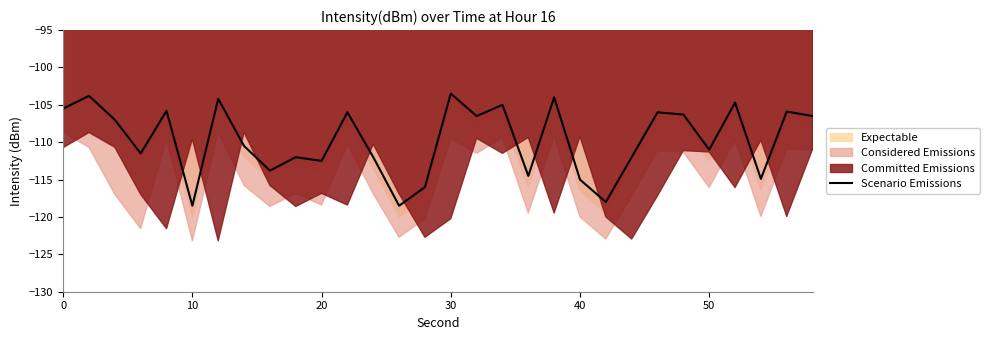

True or false: Scenario Emissions has a value of -111.0 at 50.

True